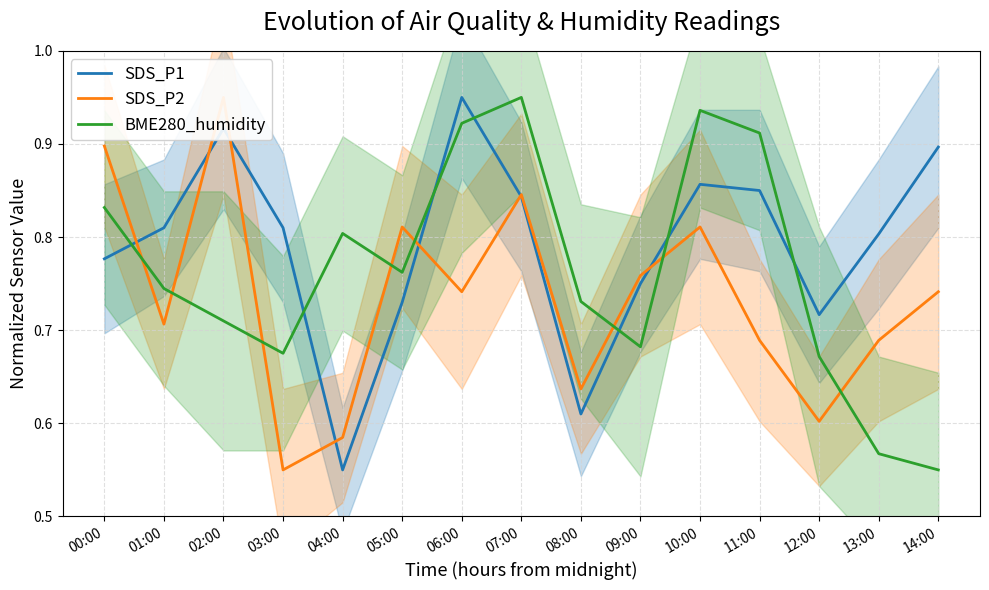

True or false: SDS_P1 and SDS_P2 intersect in this chart.

True